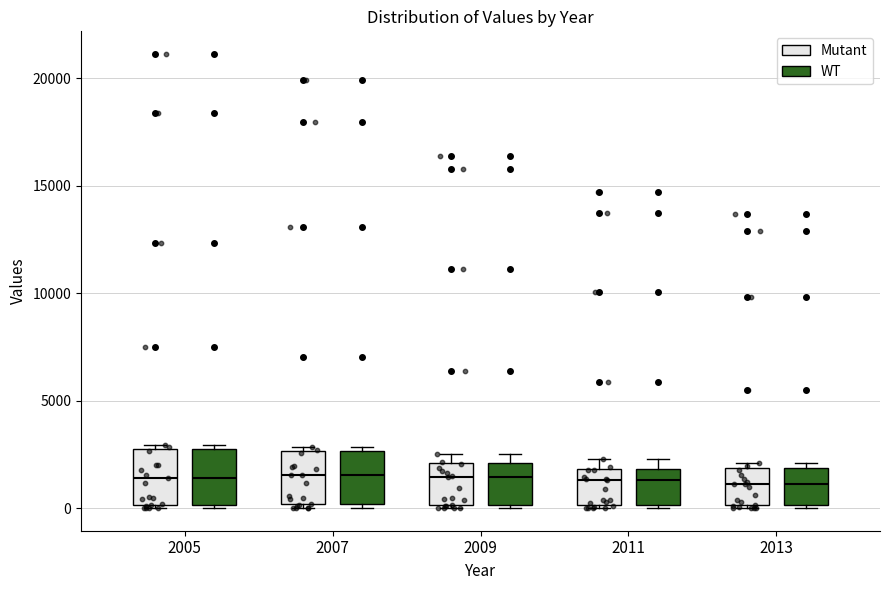

Reading left to right, transcribe this box plot: for each box, give where its median line is, the range the box spans, and where its two whiskers end, as read against the y-axis. The values are not printed on the chart, so give them approximately, as read against the axis.

2005 (Mutant): median 1500, box 0 to 3000, whiskers 0 (just below the box's lower edge) to 3000 (just above the box's upper edge)
2005 (WT): median 1500, box 0 to 3000, whiskers 0 (just below the box's lower edge) to 3000 (just above the box's upper edge)
2007 (Mutant): median 1500, box 0 to 2500, whiskers 0 (just below the box's lower edge) to 3000
2007 (WT): median 1500, box 0 to 2500, whiskers 0 (just below the box's lower edge) to 3000
2009 (Mutant): median 1500, box 0 to 2000, whiskers 0 to 2500
2009 (WT): median 1500, box 0 to 2000, whiskers 0 to 2500
2011 (Mutant): median 1500, box 0 to 2000, whiskers 0 (just below the box's lower edge) to 2500
2011 (WT): median 1500, box 0 to 2000, whiskers 0 (just below the box's lower edge) to 2500
2013 (Mutant): median 1000, box 0 to 2000, whiskers 0 to 2000 (just above the box's upper edge)
2013 (WT): median 1000, box 0 to 2000, whiskers 0 to 2000 (just above the box's upper edge)